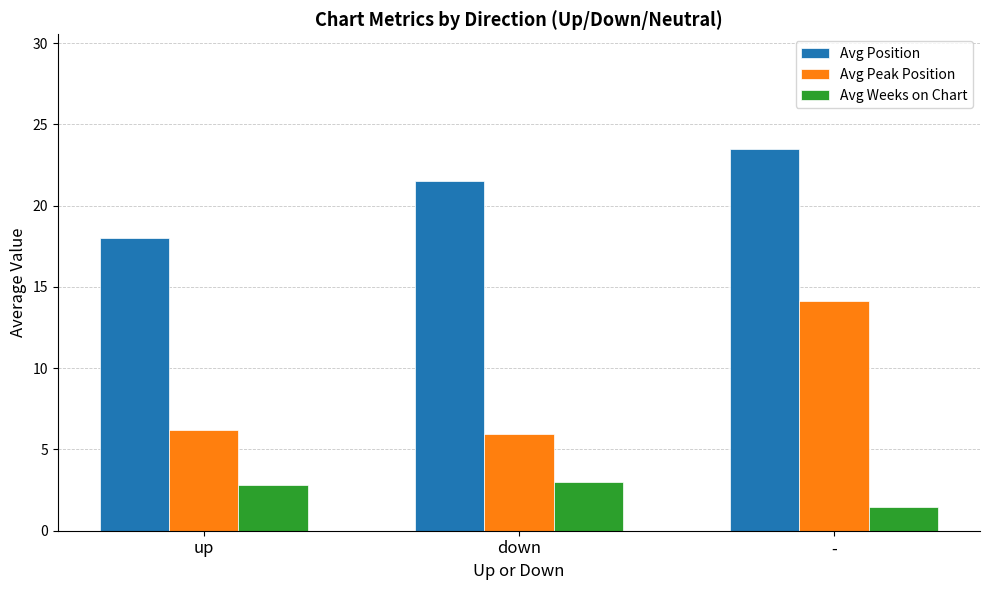

How many distinct data groups are displayed?

3